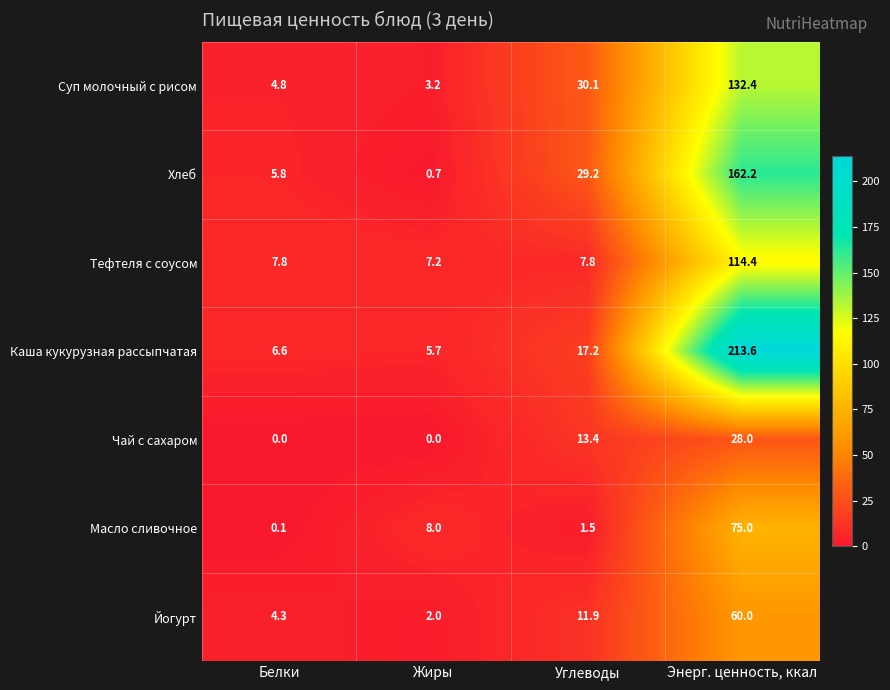

How many data points in Хлеб are less than 29?

2